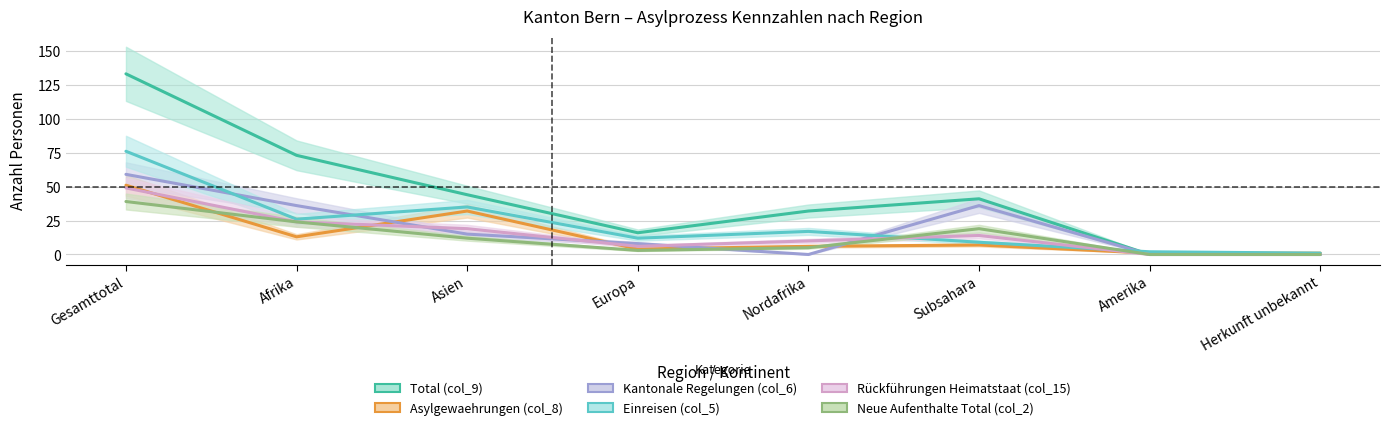

What is the label of the 4th point from the right?

Nordafrika